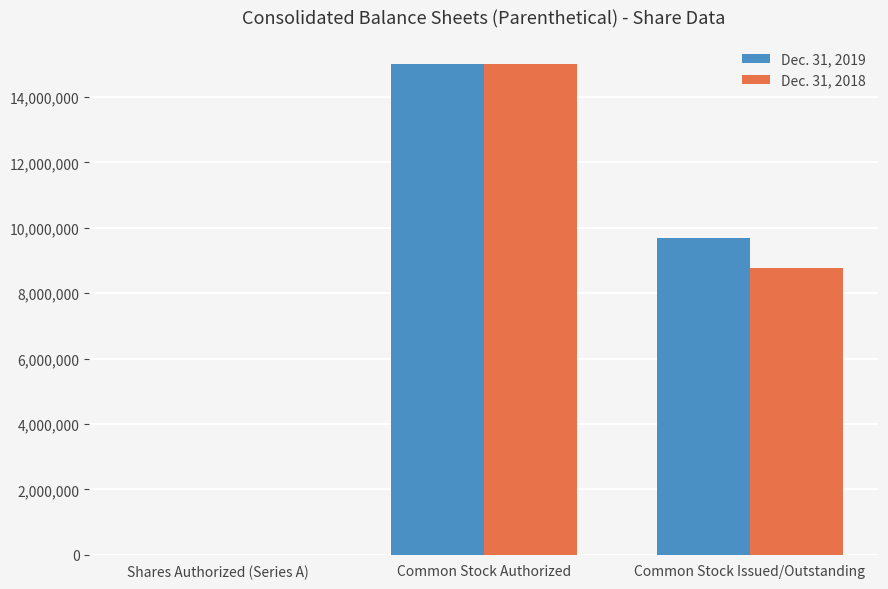

The value of Dec. 31, 2019 at Common Stock Issued/Outstanding is 17149700. True or false?

False